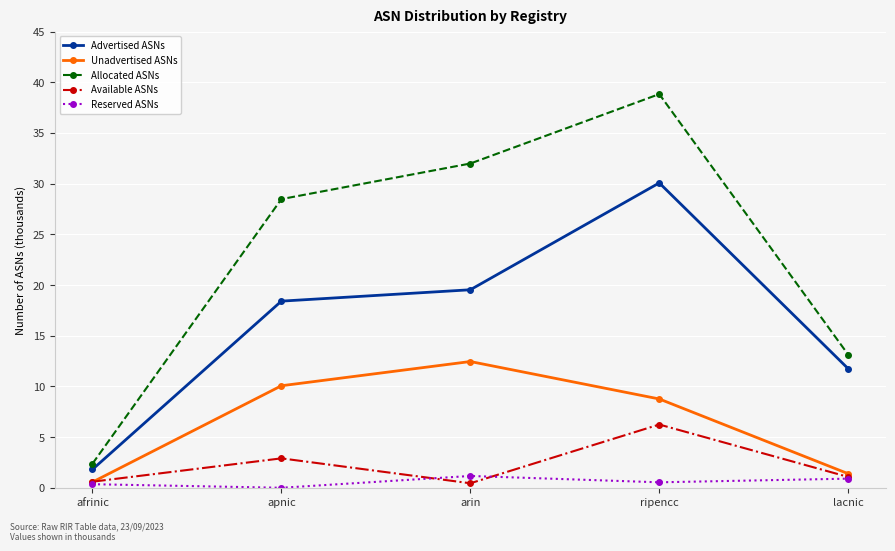

How many series are shown in this chart?

5